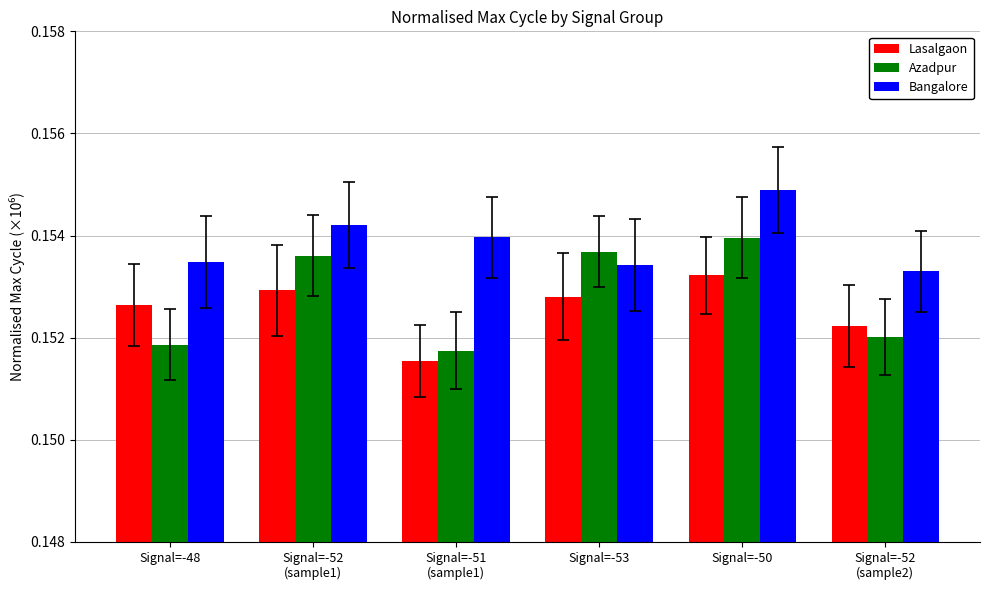

Count the number of data series in this chart.

3